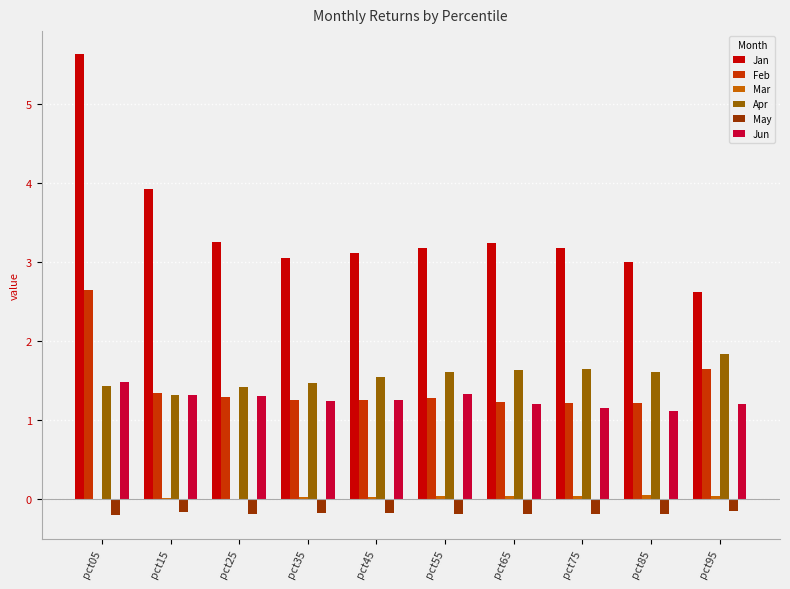

What is the maximum value shown in the chart?

5.6